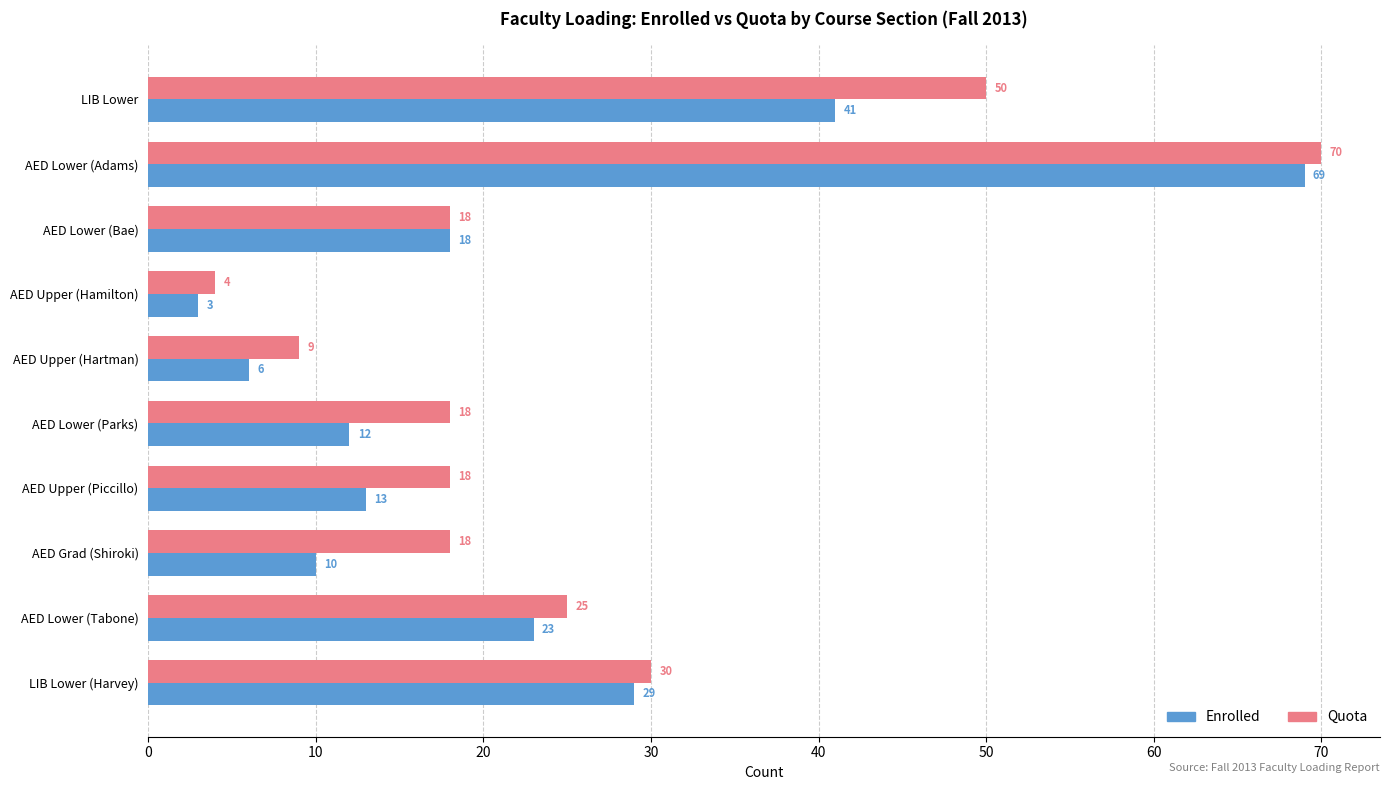

Which label corresponds to the largest value in the chart?

AED Lower (Adams)